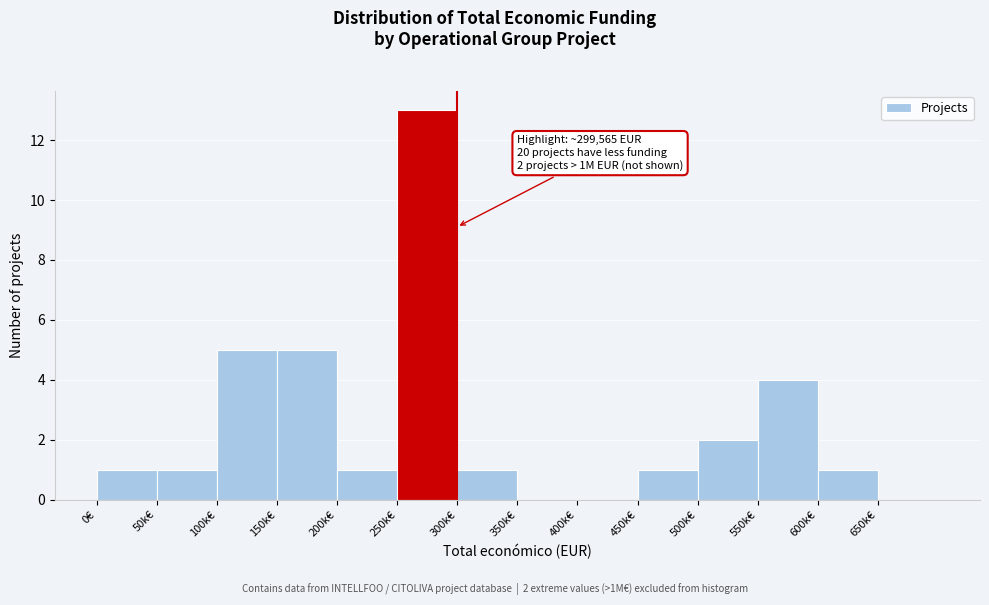

Reading left to right, what are all the values shown in this chart?

0€=1	50k€=1	100k€=5	150k€=5	200k€=1	250k€=13	300k€=1	350k€=0	400k€=0	450k€=1	500k€=2	550k€=4	600k€=1	650k€=0